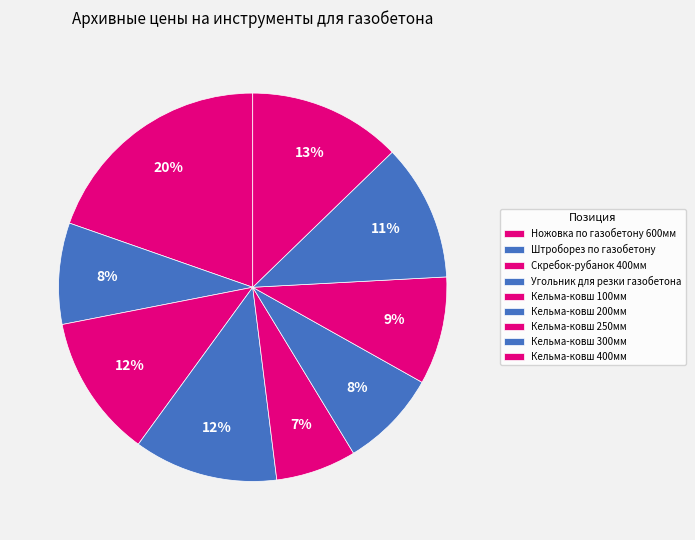

Which has a higher value, Кельма-ковш 400мм or Кельма-ковш 100мм?

Кельма-ковш 400мм